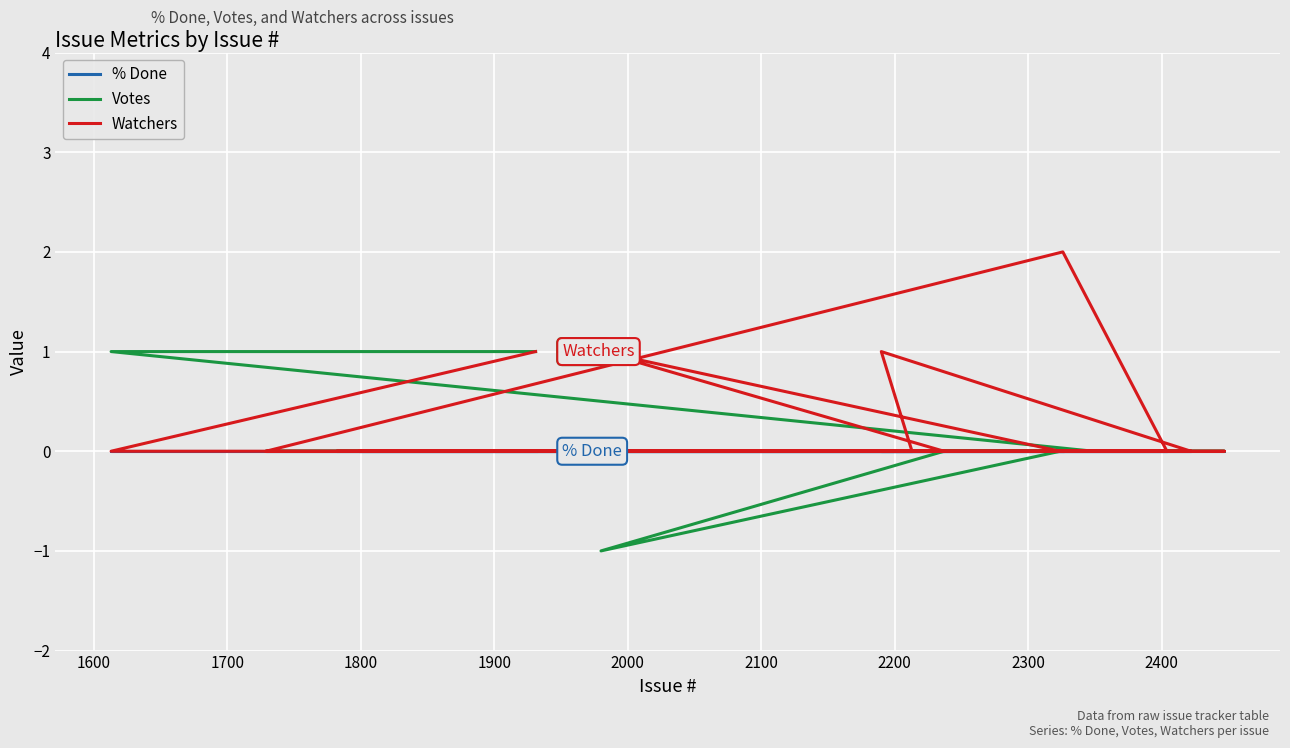

True or false: Watchers and Votes cross at least once.

False